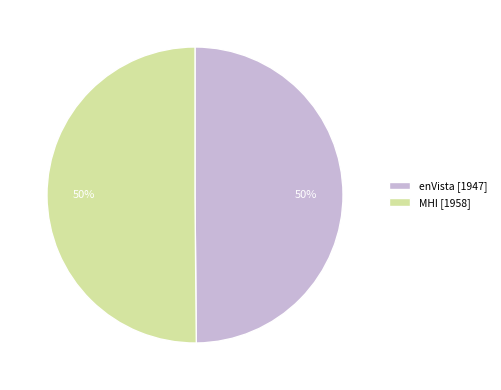

To the nearest percent, what is the combined percentage of MHI and enVista?

100%